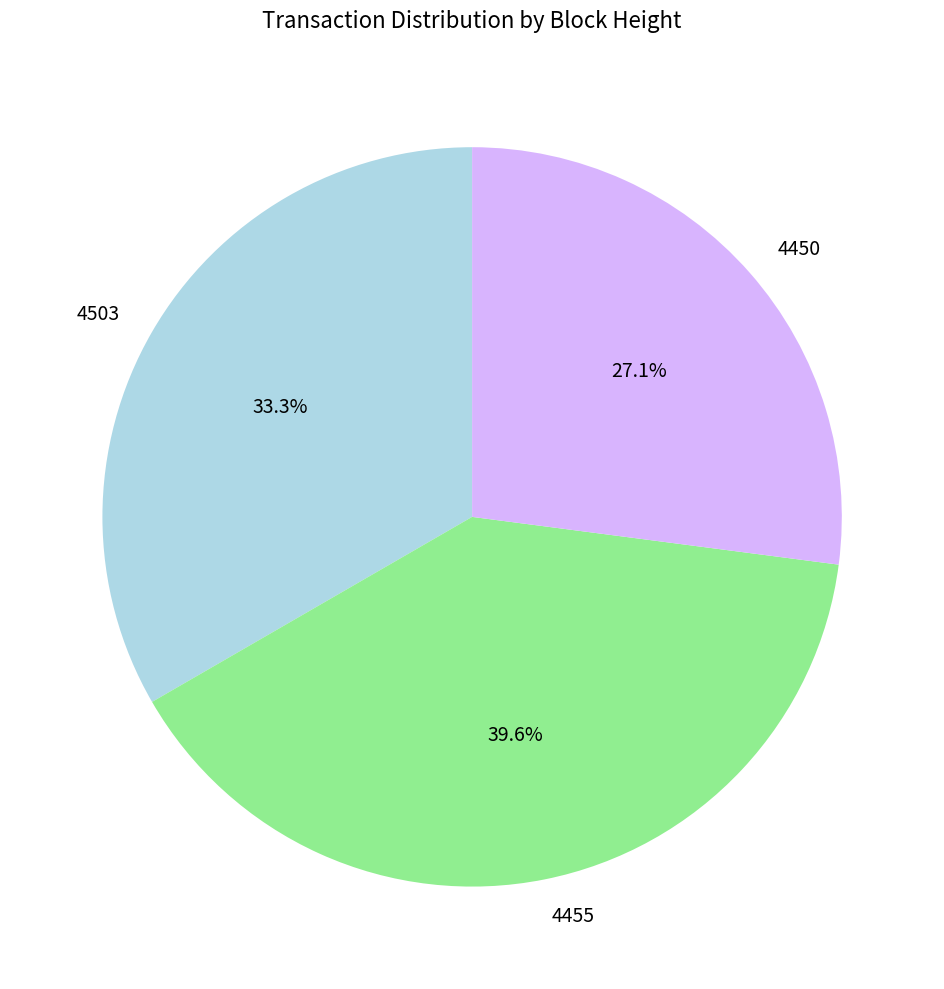

Is there any slice that represents more than half of the pie?

No